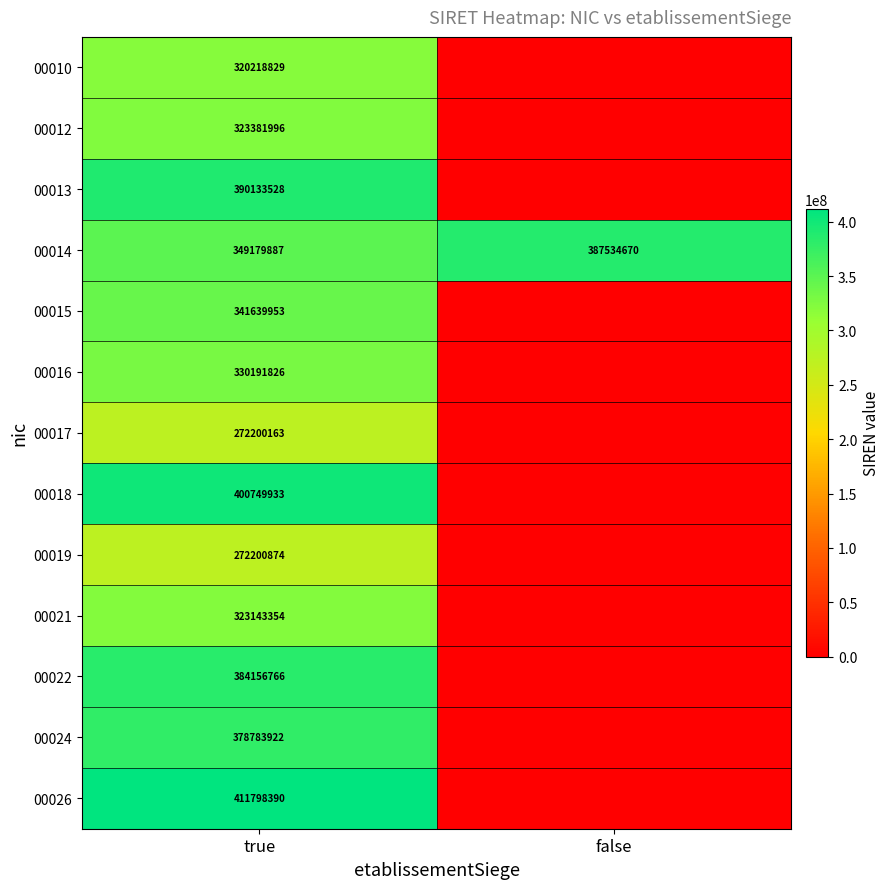

Which category has the highest value across all series?

true